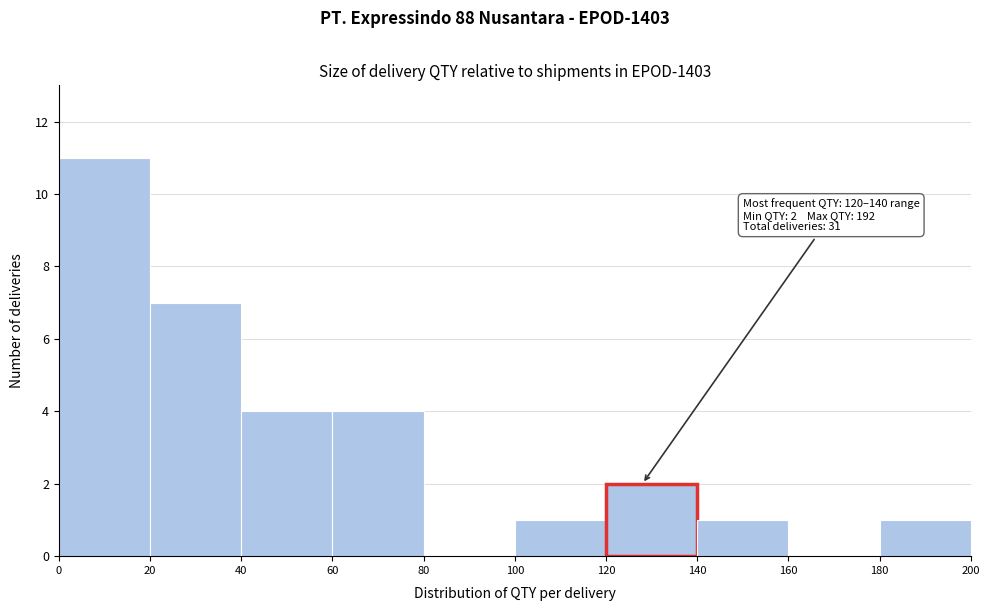

Over which range of the x-axis is the bar tallest?

0 to 20